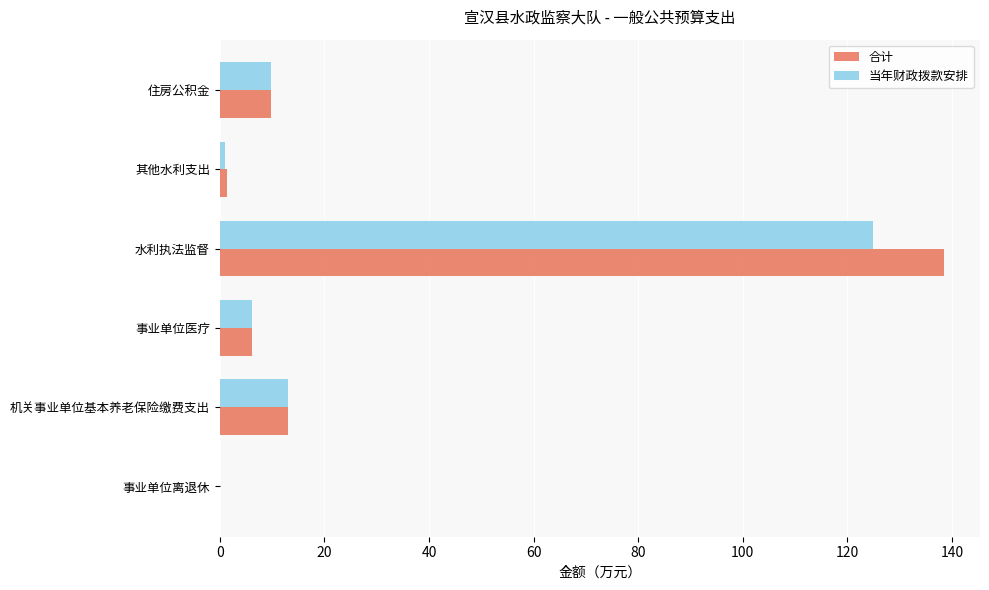

What is the average value of the 合计 series?

28.2